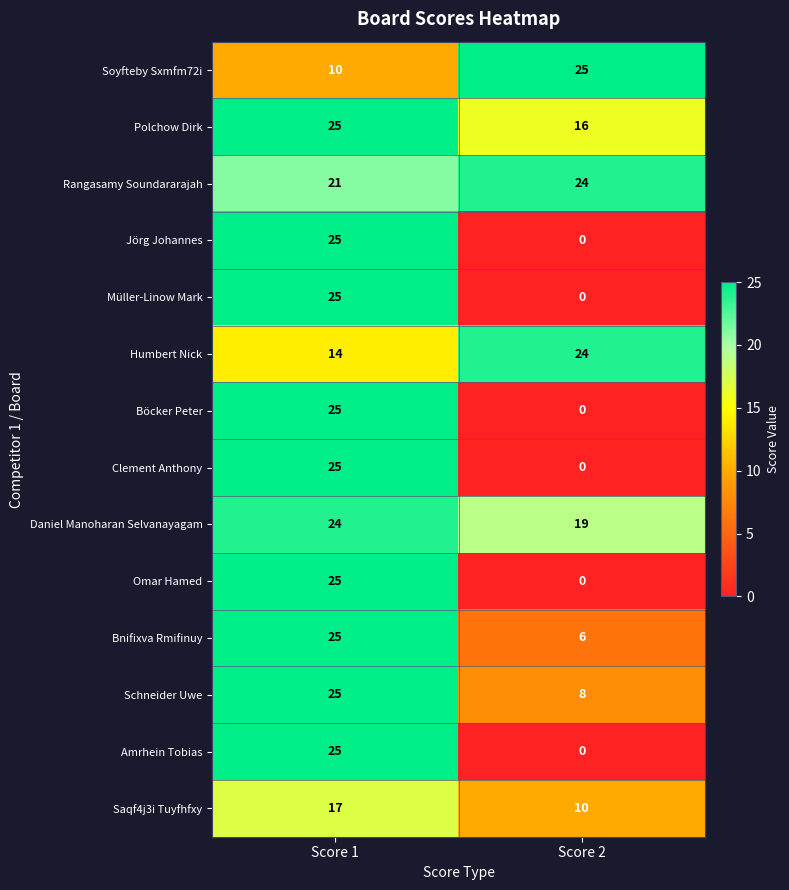

Rank the categories by Jörg Johannes value from lowest to highest.

Score 2, Score 1